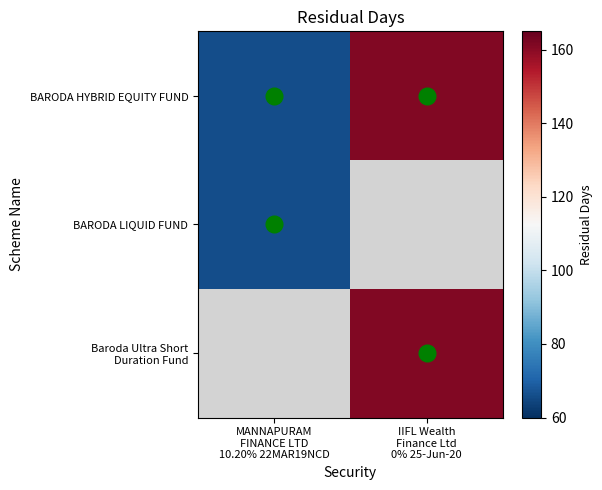

What is the smallest value displayed?

66.0